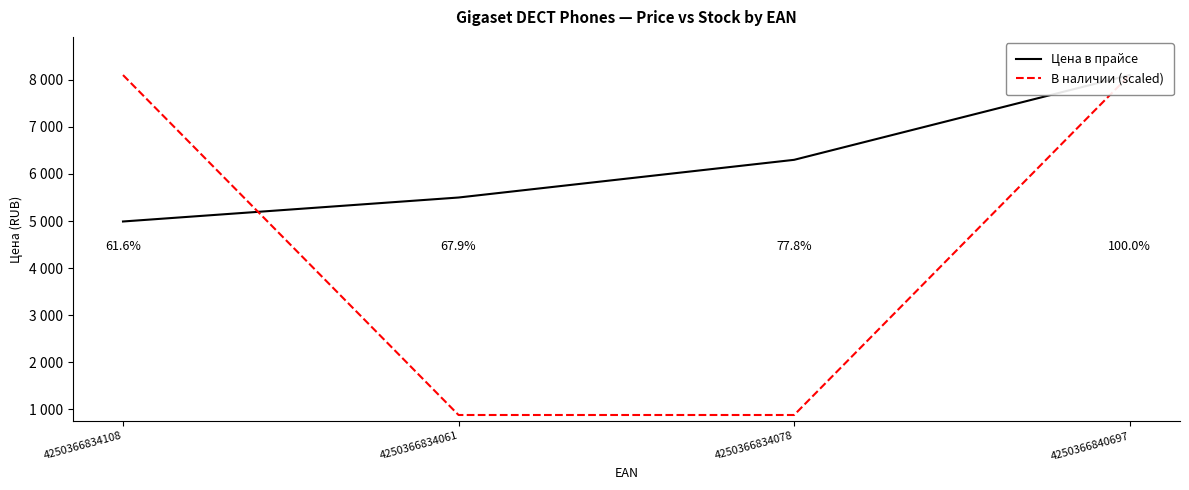

What is the minimum value for Цена в прайсе?

4990.0